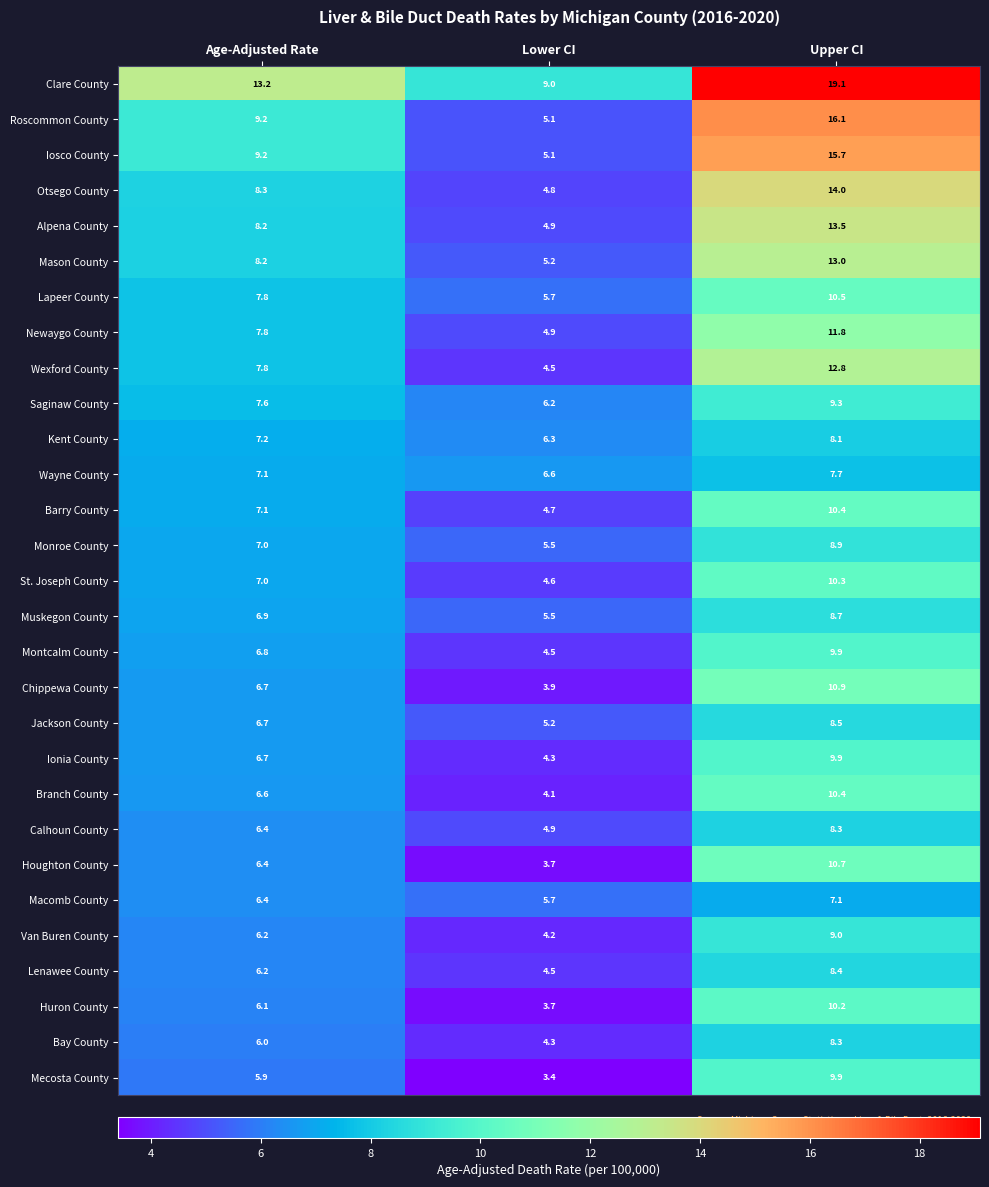

Which series has the widest spread of values?

Roscommon County